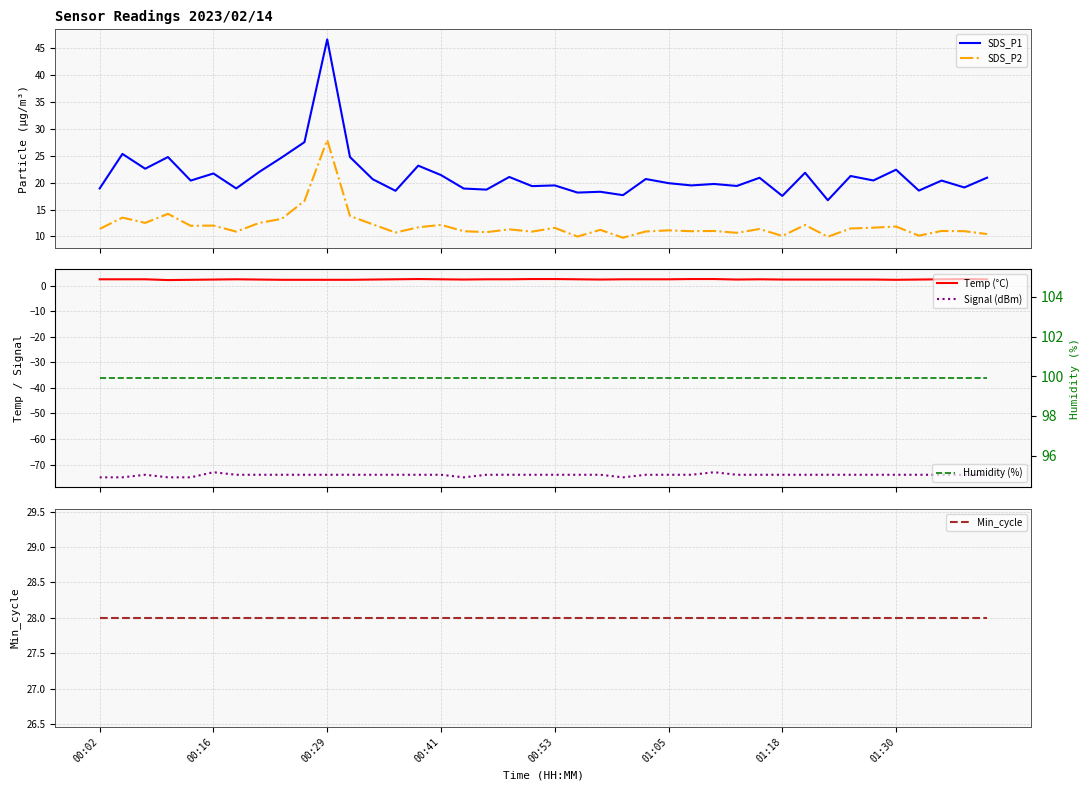

Between 16 and 27, which is larger?

27